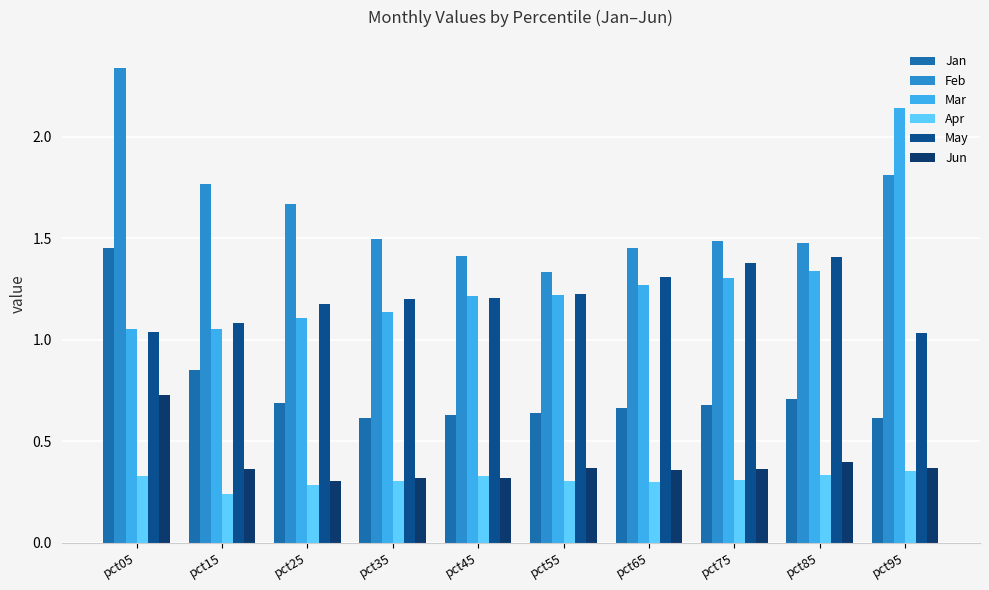

Count the Feb values in the range 1 to 2.

9